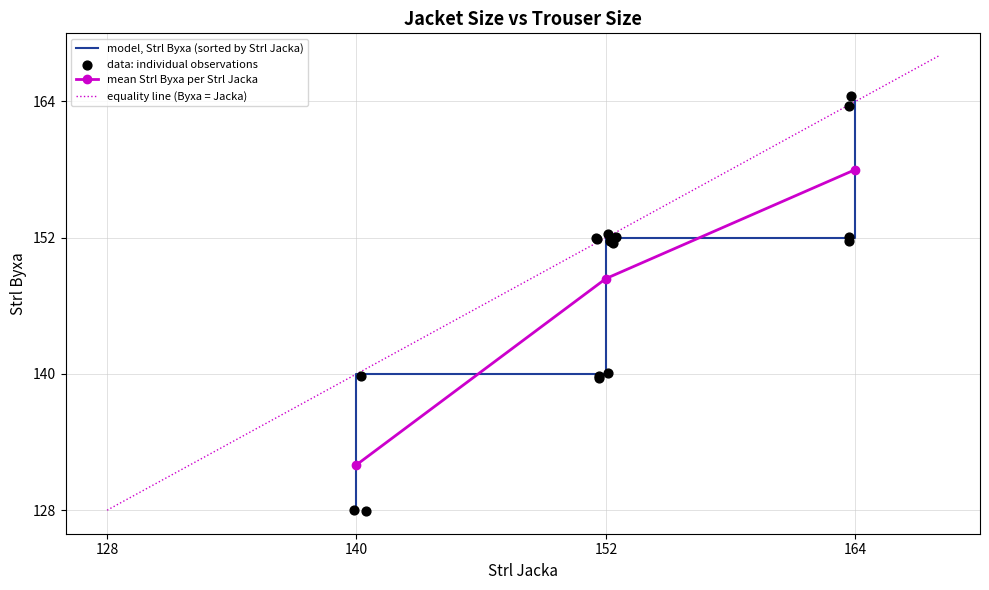

Which has a higher value, 140 or 164?

164